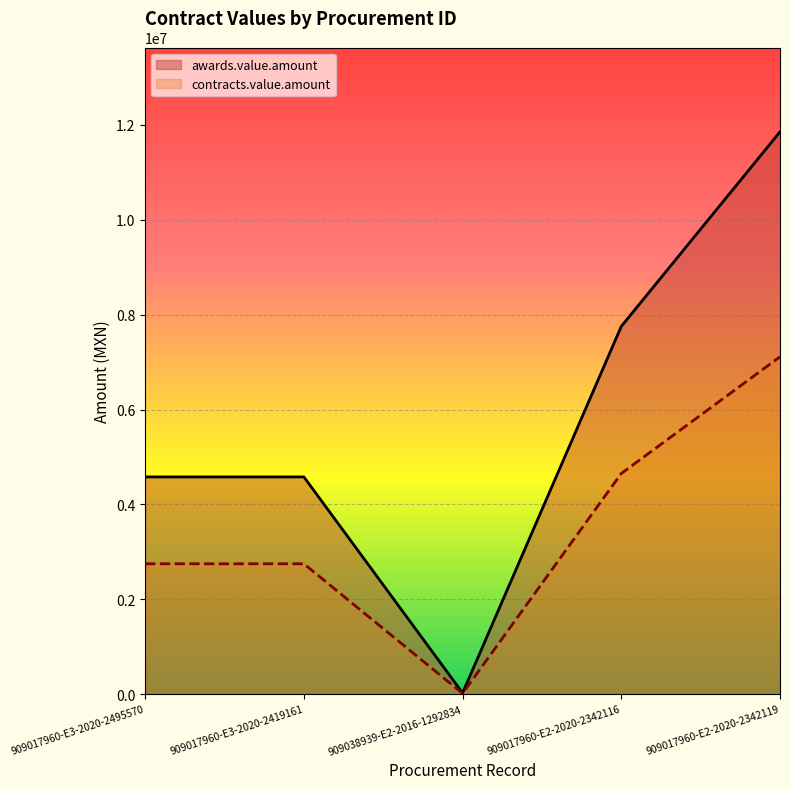

At which label is awards.value.amount closest to 5938919?

909017960-E3-2020-2495570